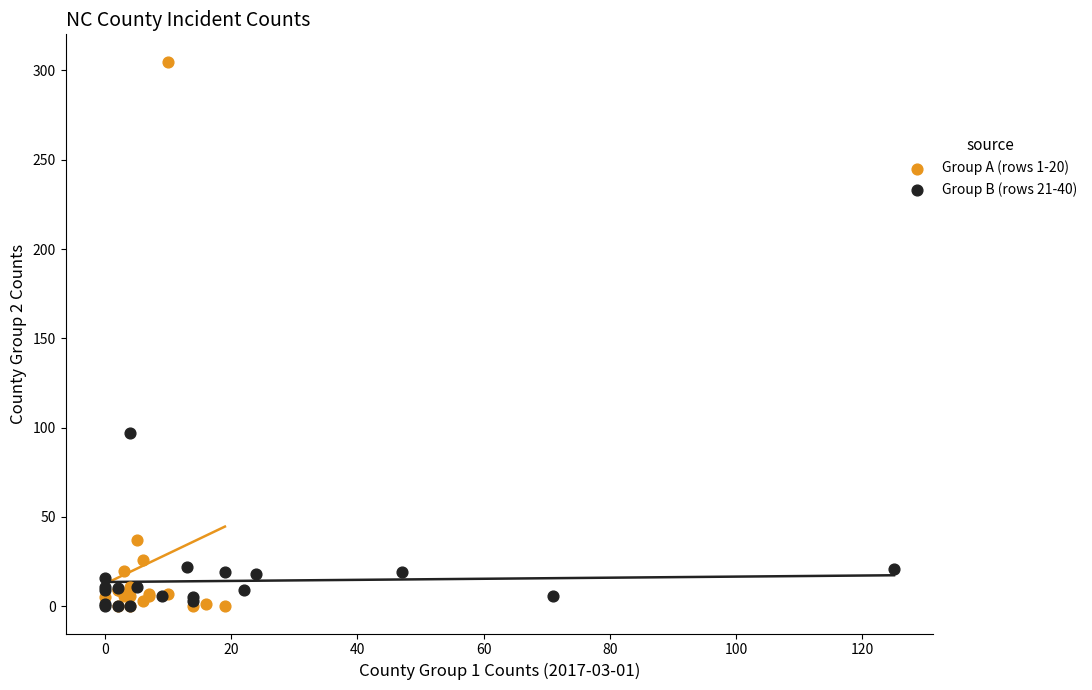

Which series reaches the maximum Y coordinate?

Group A (rows 1-20)